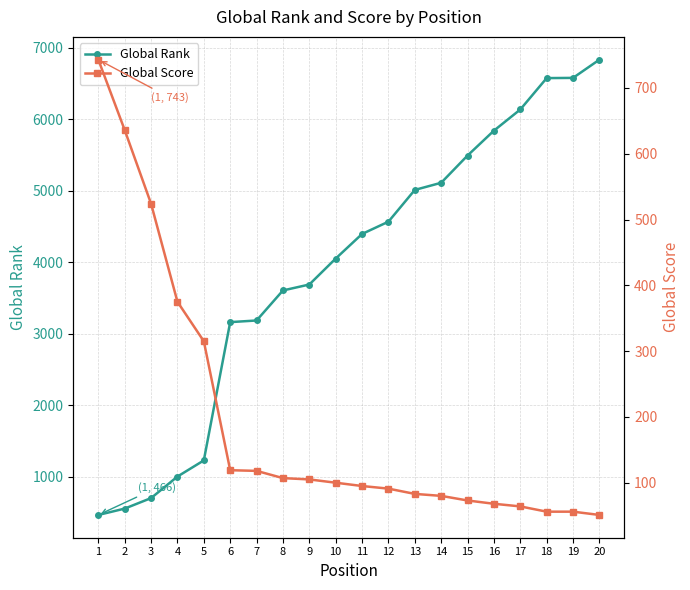

Reading left to right, what are all the values shown in this chart?

Global Rank: 1=466	2=555	3=702	4=1003	5=1229	6=3163	7=3186	8=3606	9=3689	10=4052	11=4396	12=4568	13=5012	14=5112	15=5493	16=5841	17=6137	18=6576	19=6579	20=6834
Global Score: 1=743	2=636	3=524	4=375	5=315	6=119	7=118	8=107	9=105	10=100	11=95	12=91	13=83	14=80	15=73	16=68	17=64	18=56	19=56	20=51